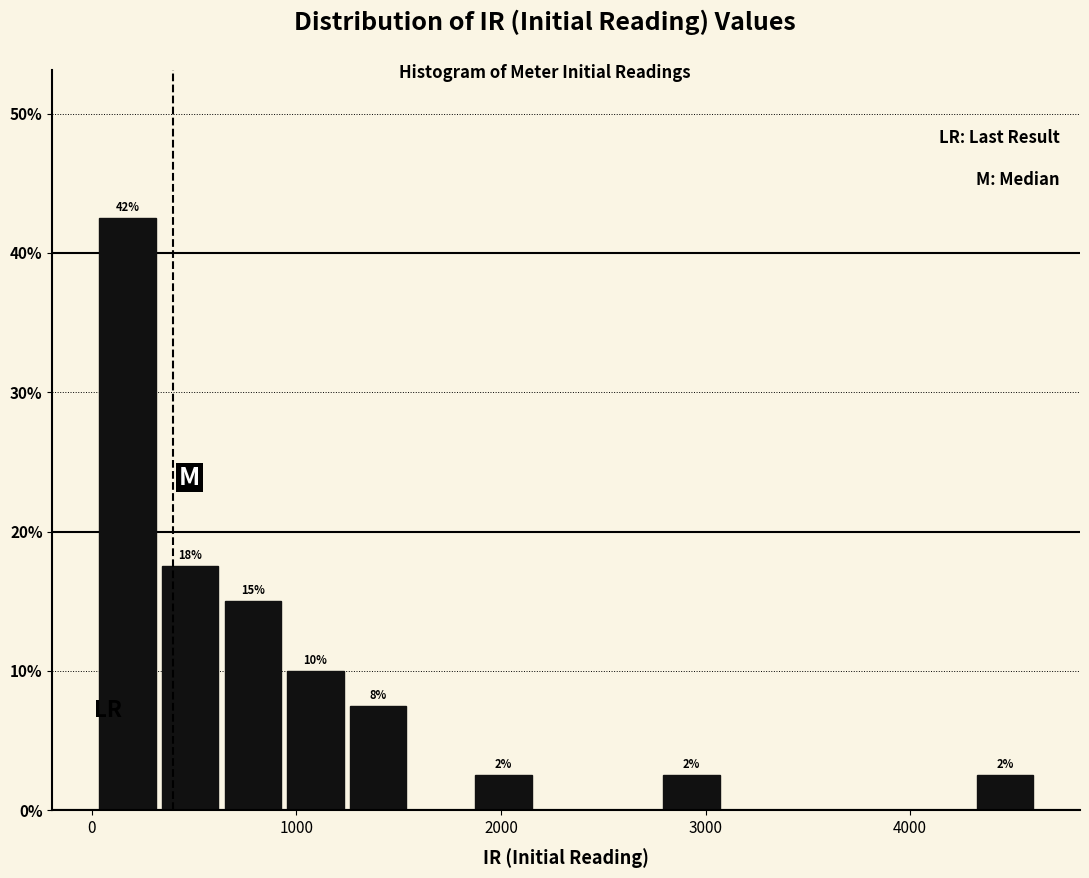

Around what value on the x-axis is the tallest bar? Give the approximate position of its centre, as read against the axis.

200